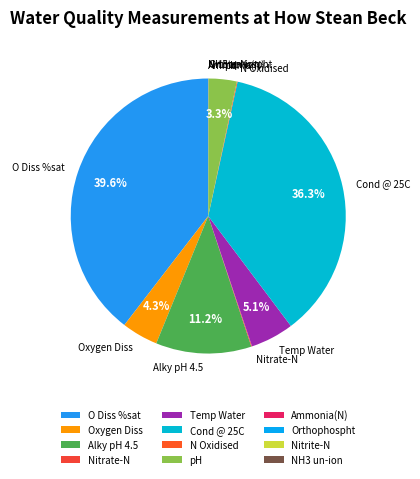

Is it true that pH is 3% of the pie?

True